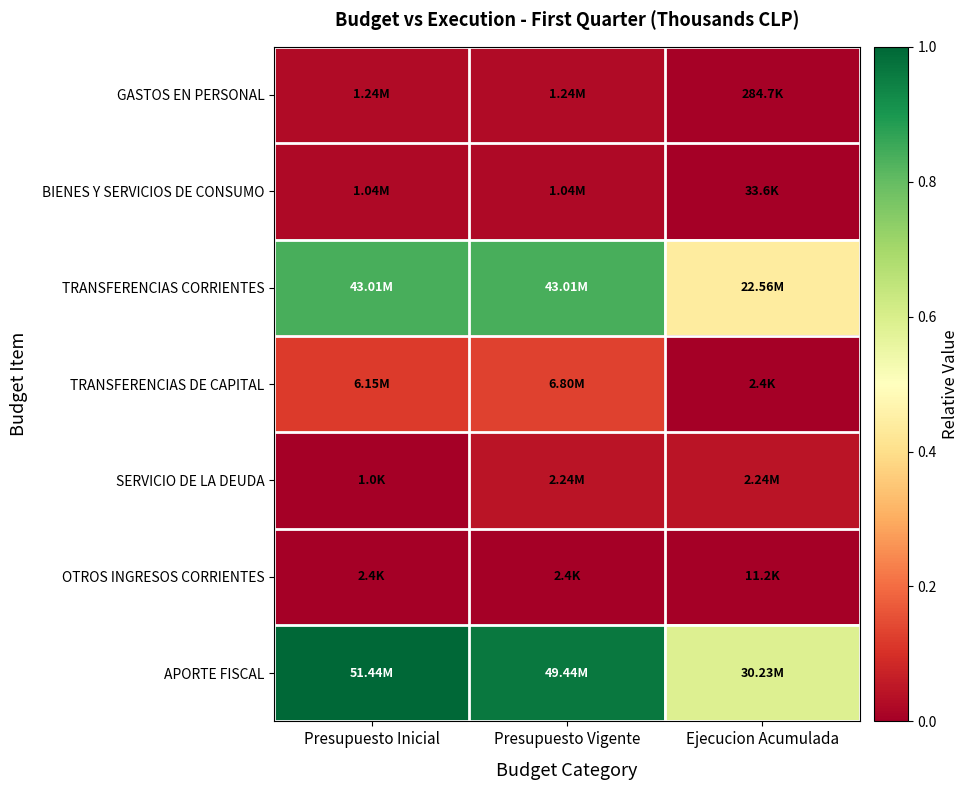

At which category is the sum across all series the highest?

Presupuesto Vigente